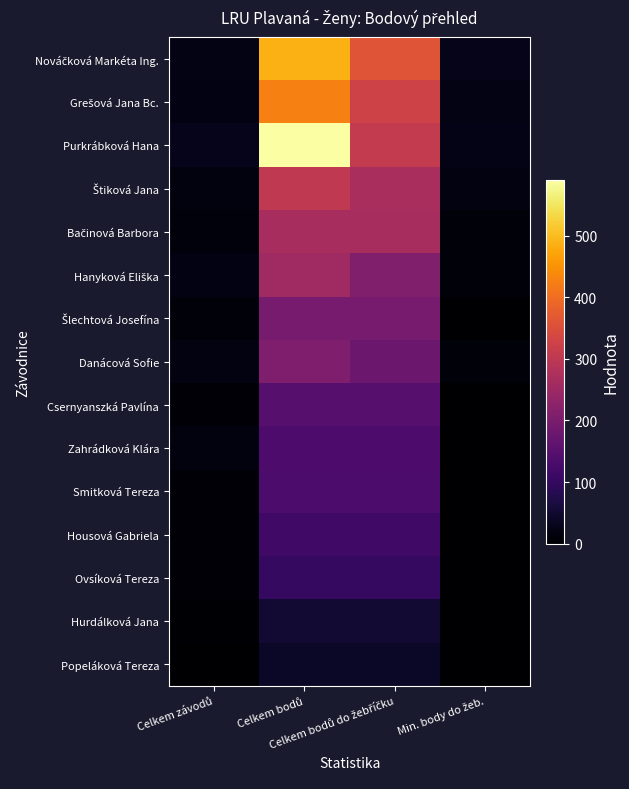

Which label corresponds to the smallest value in the chart?

Min. body do žeb.